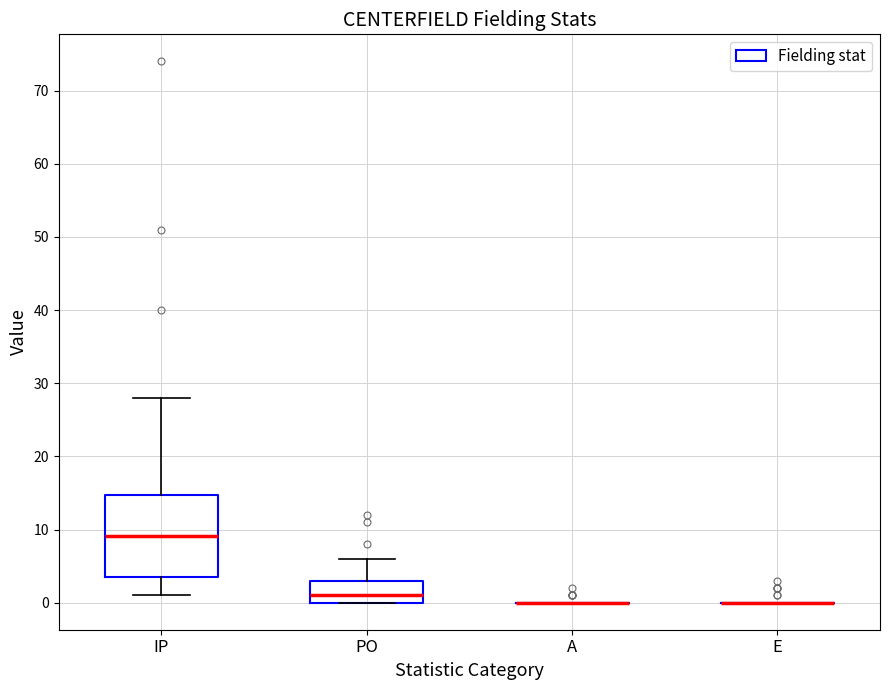

Reading left to right, transcribe this box plot: for each box, give where its median line is, the range the box spans, and where its two whiskers end, as read against the y-axis. The values are not printed on the chart, so give them approximately, as read against the axis.

IP: median 9, box 4 to 15, whiskers 1 to 28
PO: median 1, box 0 to 3, whiskers 0 to 6
A: box collapsed to a line at 0, whiskers 0 to 0
E: box collapsed to a line at 0, whiskers 0 to 0